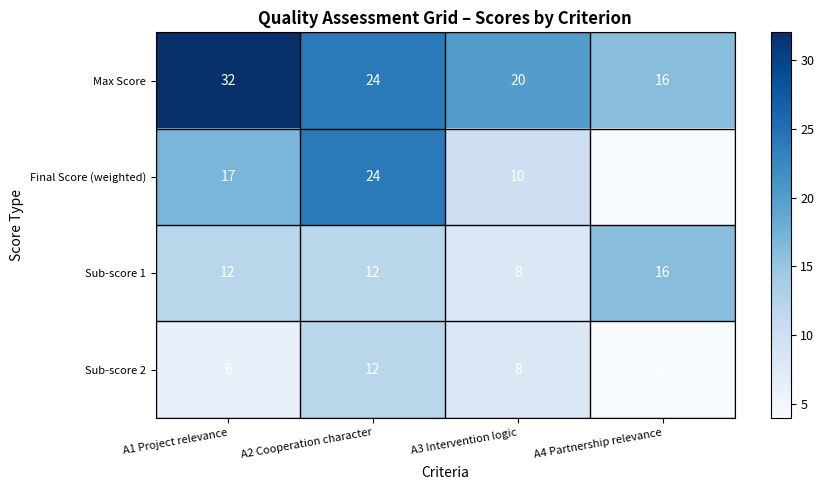

List the labels in order of Final Score (weighted) value, smallest first.

A4 Partnership relevance, A3 Intervention logic, A1 Project relevance, A2 Cooperation character